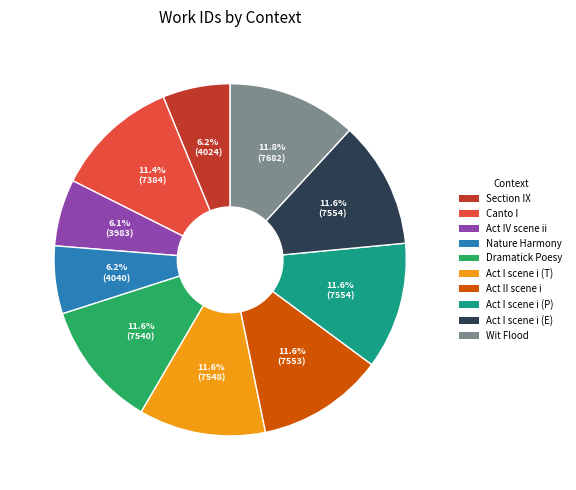

Does Nature Harmony account for over 50% of the chart?

No